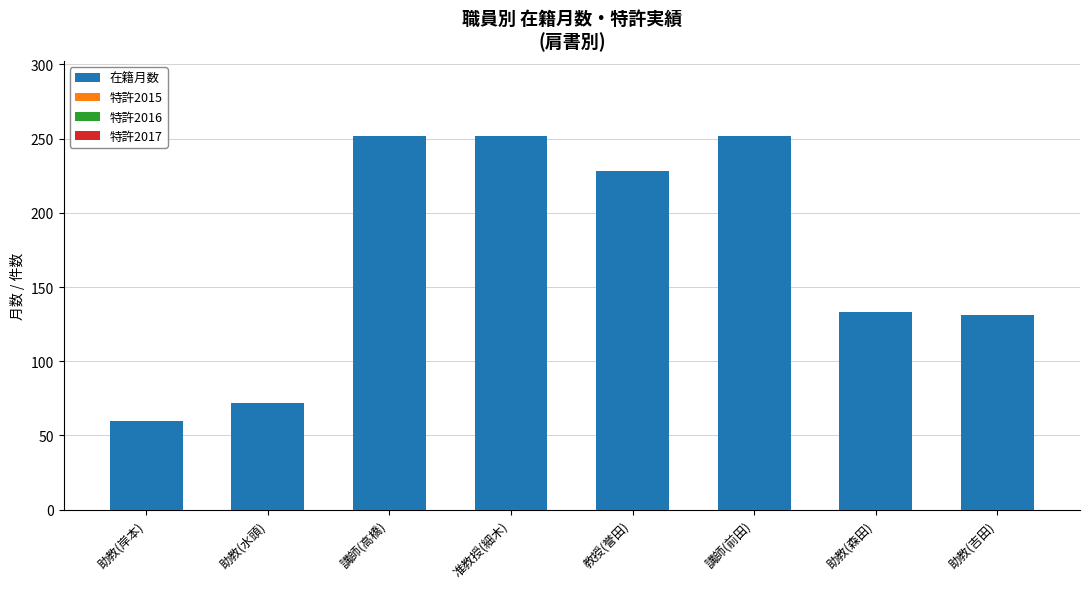

Reading left to right, extract all data points from this chart.

60	72	252	252	228	252	133	131